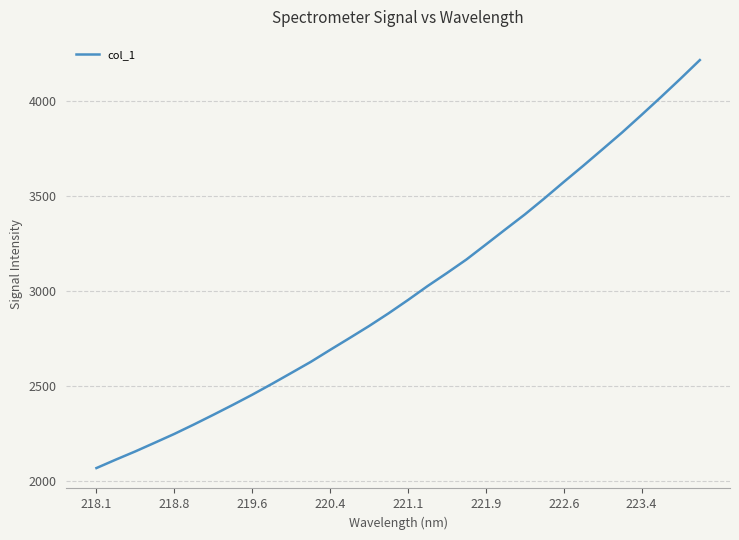

What is the difference between the maximum and minimum values?

2145.5